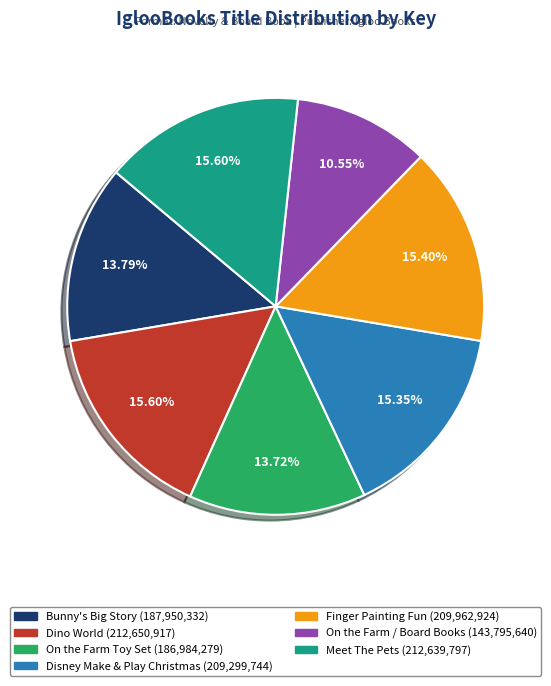

What is the smallest slice in the pie chart?

On the Farm / Board Books